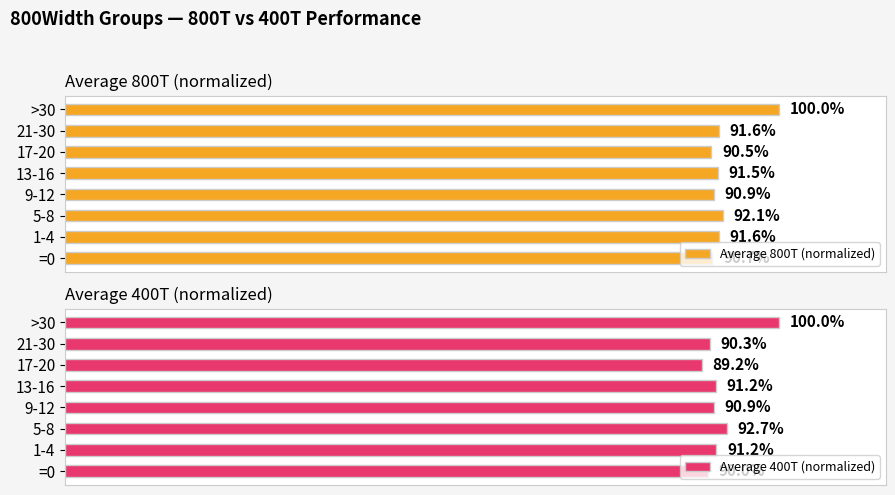

Which category has the highest value in the Average 800T (normalized) series?

>30